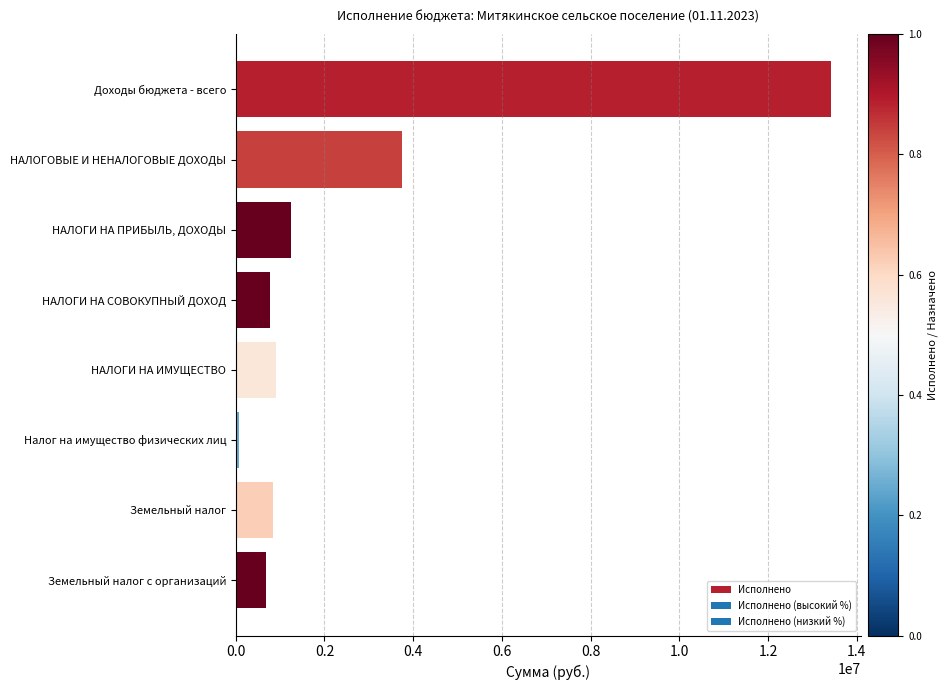

True or false: the data shows 847505.5 at Земельный налог.

True